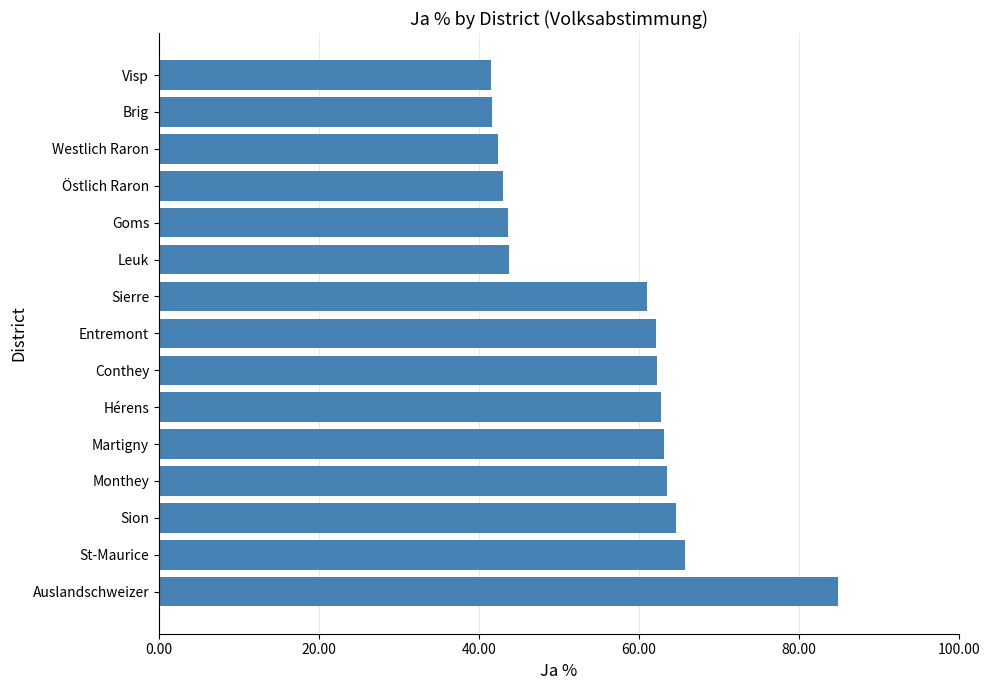

Count the number of categories in the chart.

15